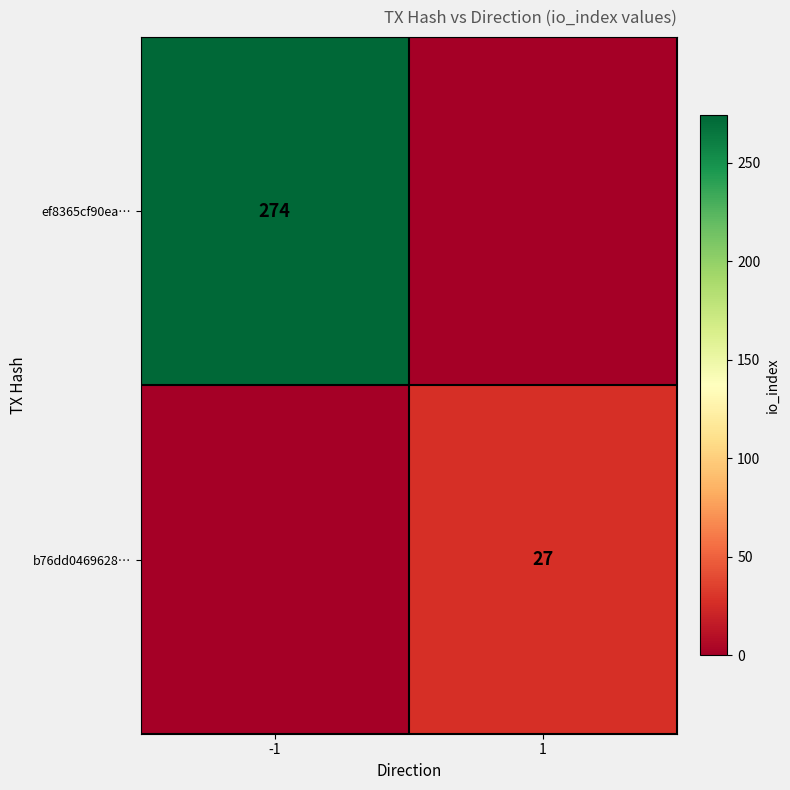

At which category does the chart reach its peak across all series?

-1